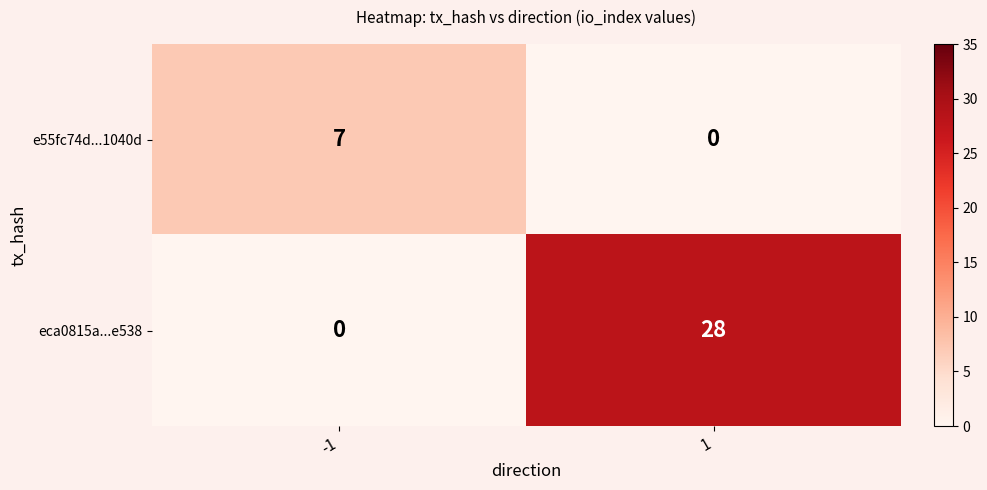

Is it true that eca0815a...e538 equals 0 at -1?

True